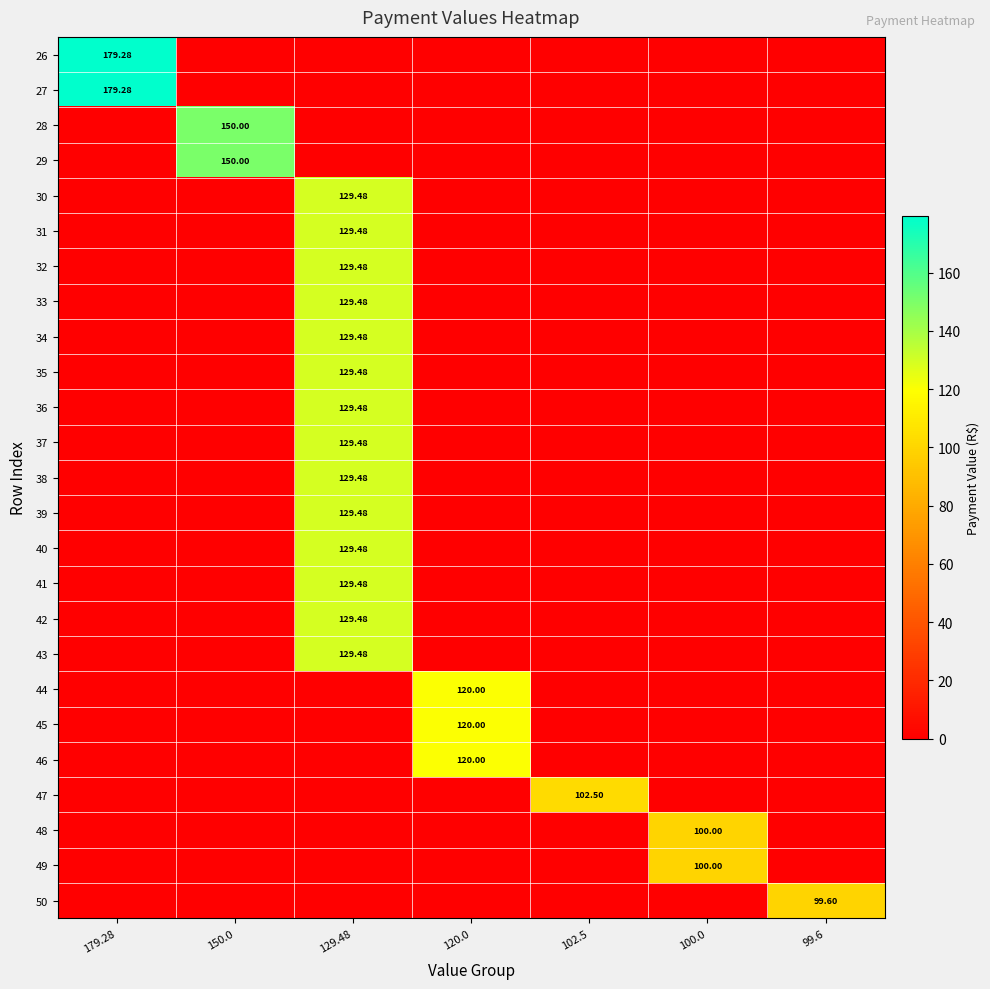

What is the difference between the maximum and minimum values in the 41 series?

129.5